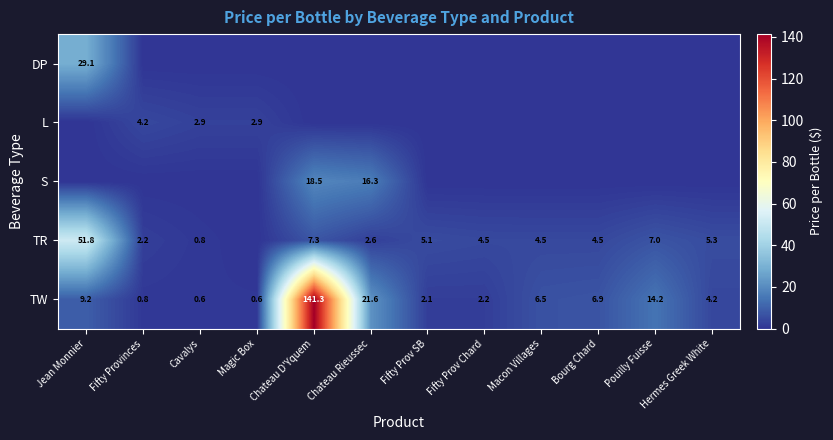

What is the difference between the maximum and second lowest values in the TW series?

140.7